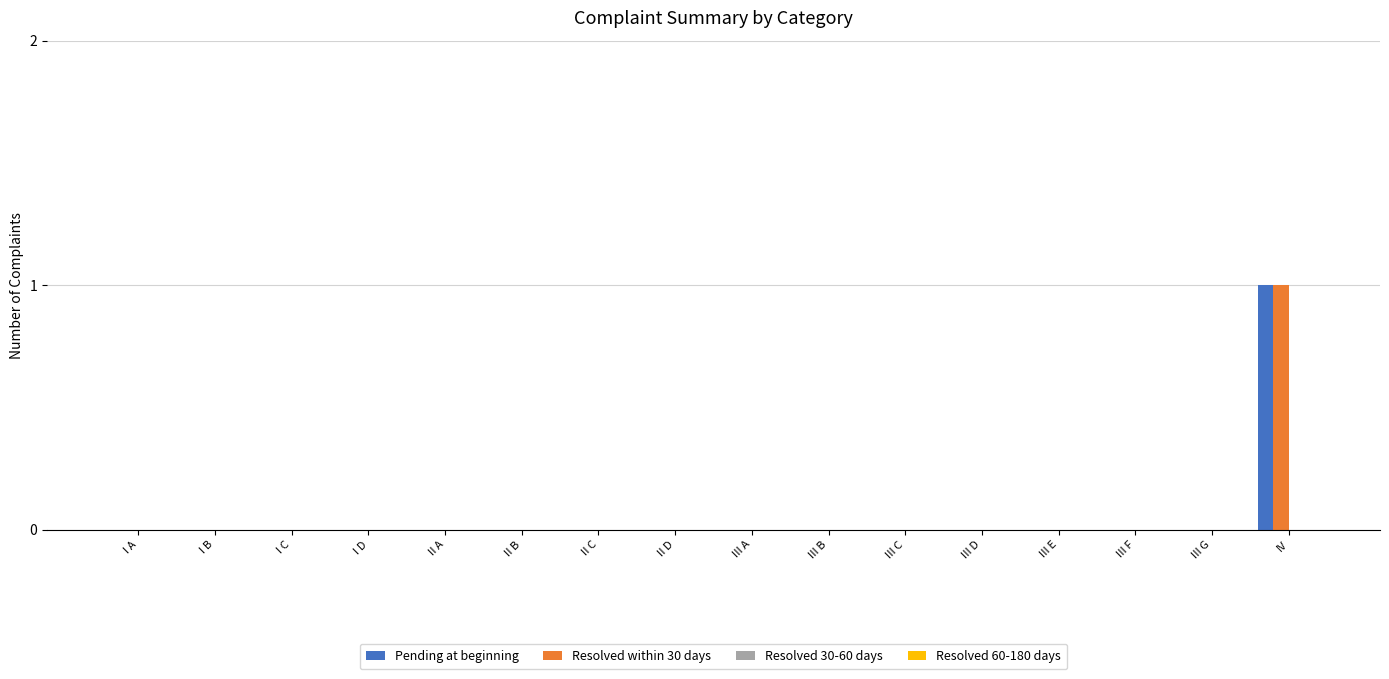

At which category is the sum across all series the highest?

IV